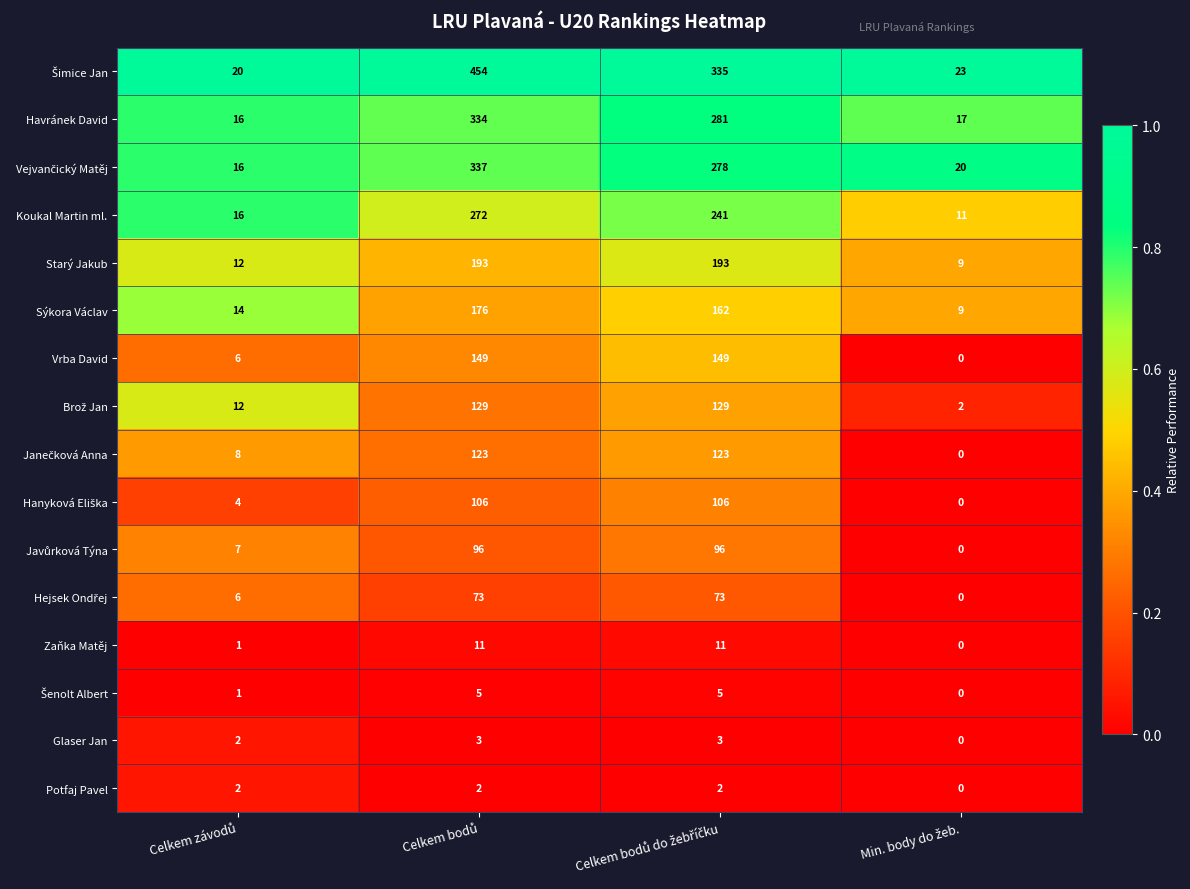

What is the minimum value for Havránek David?

16